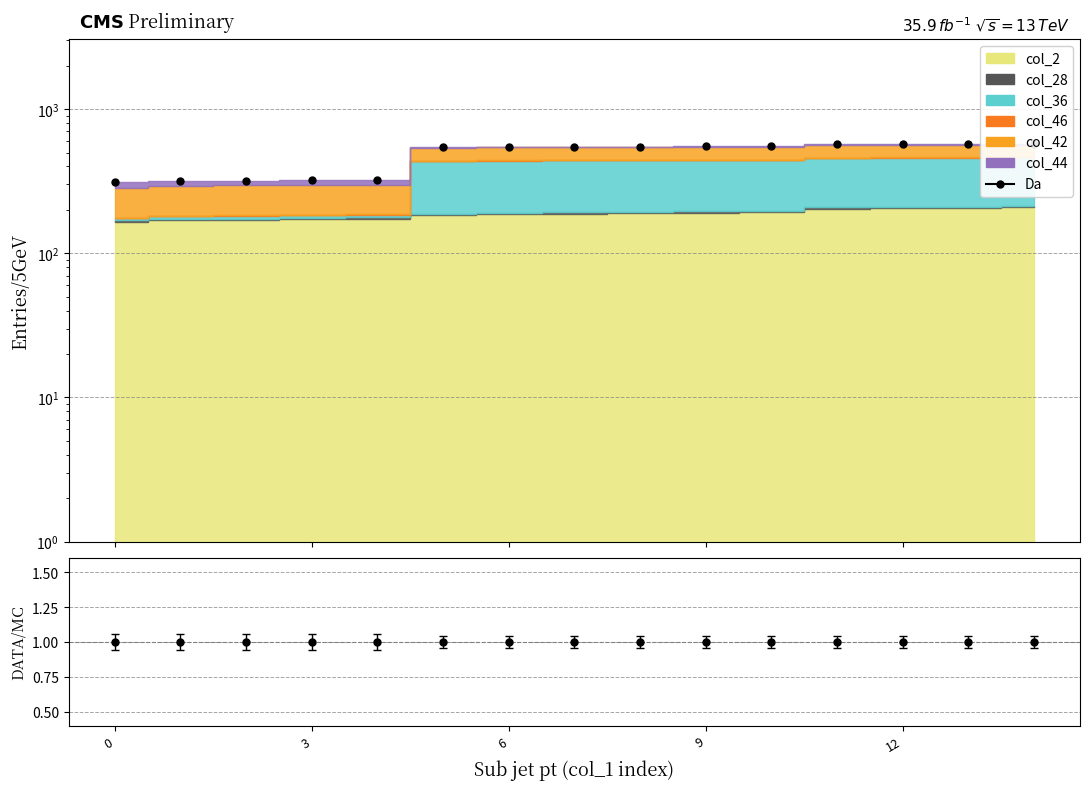

What is the difference between the second highest and second lowest values?

256